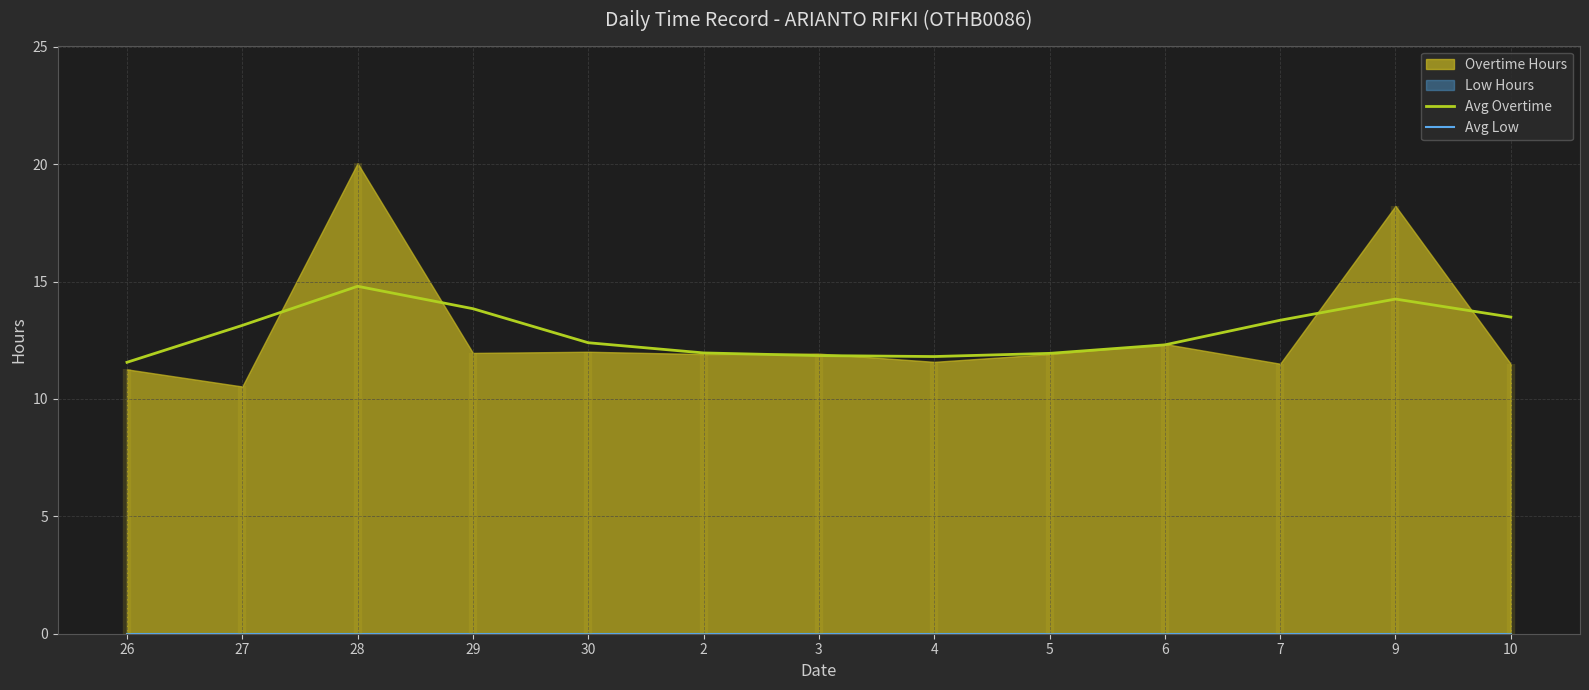

Is it true that Avg Overtime equals 20.6 at 4?

False